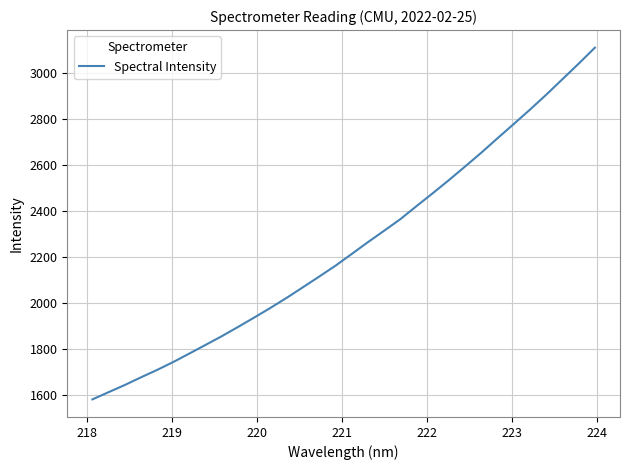

What is the difference between the maximum and minimum values?

1532.3